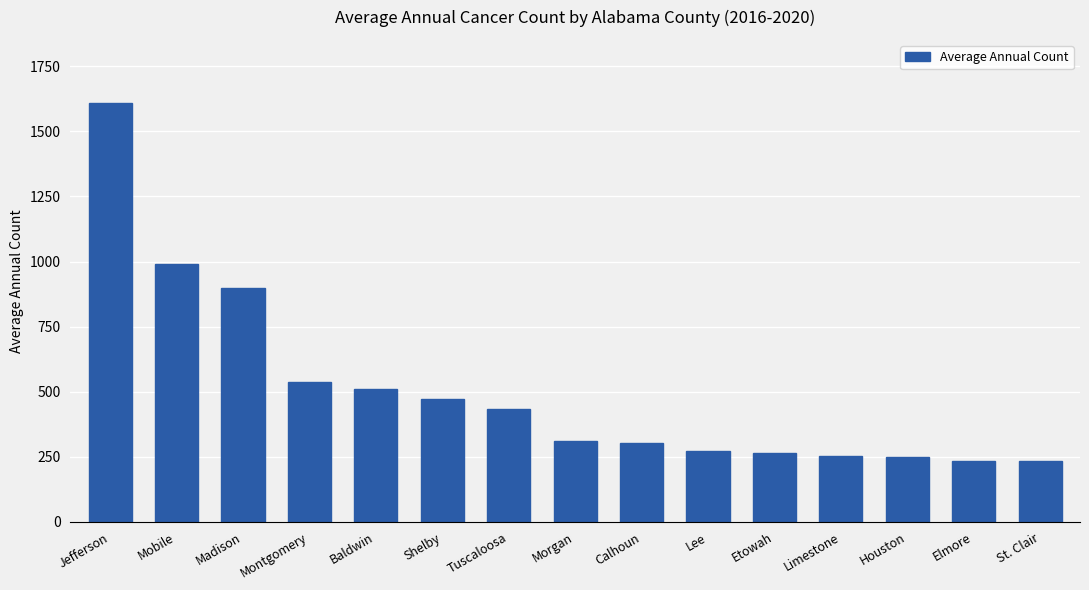

What is the difference between the values at Madison and Calhoun?

595